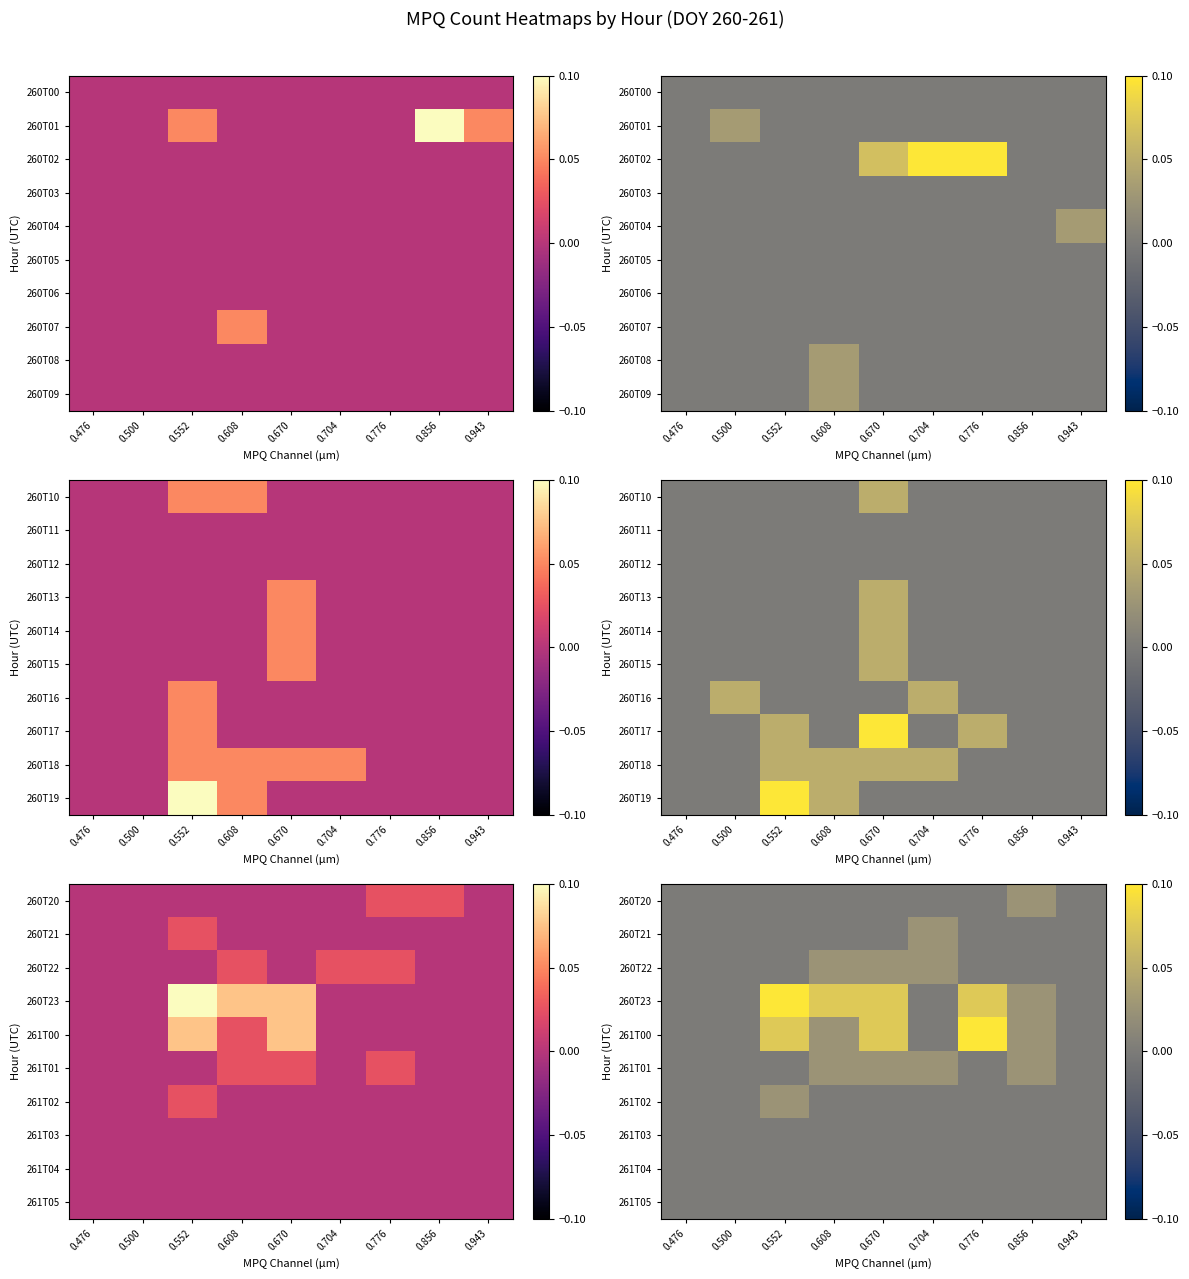

What is the greatest value displayed?

0.1